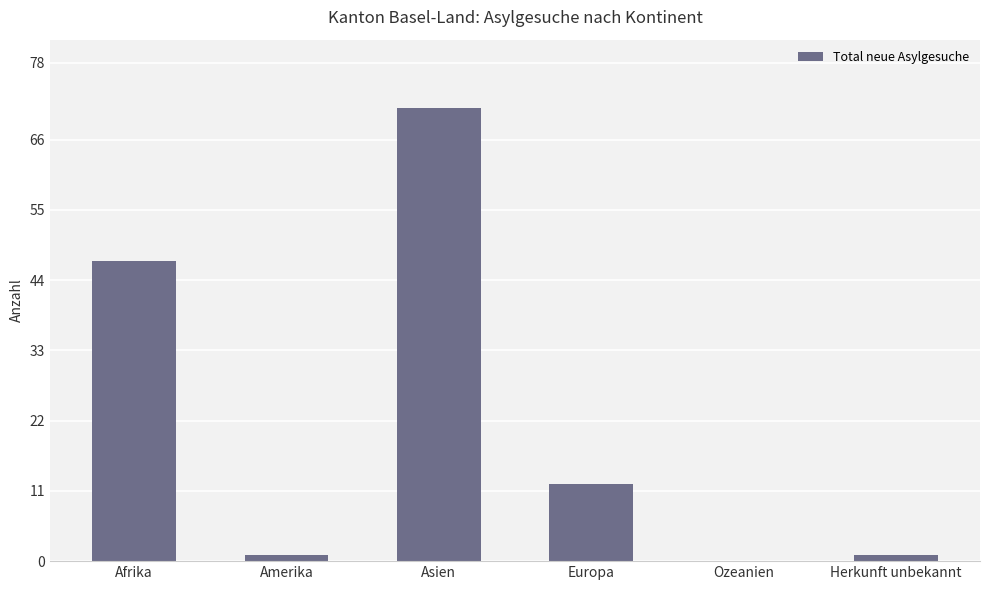

What is the maximum value shown in the chart?

71